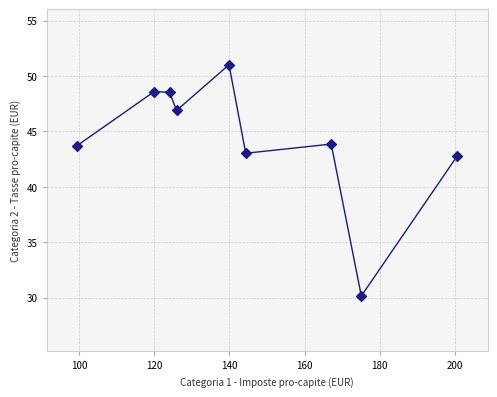

What is the average X value?

144.1